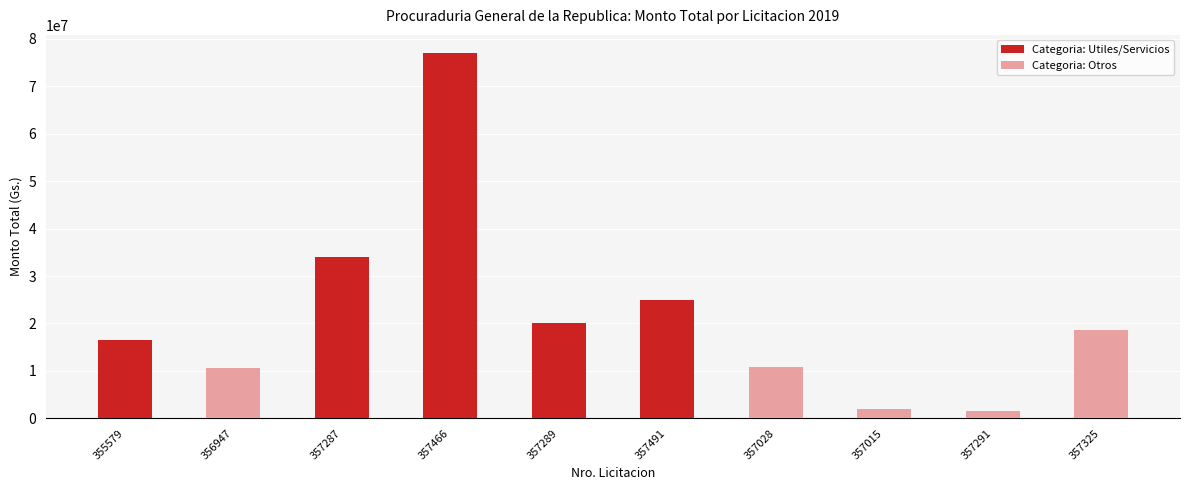

How many series are shown in this chart?

1